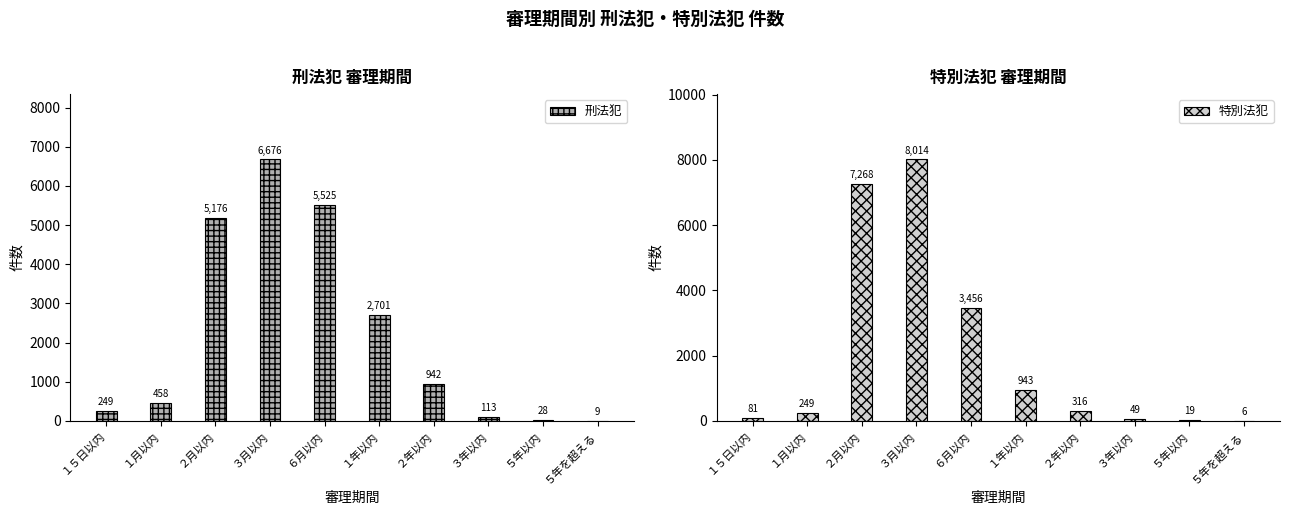

Which has a higher value, ３月以内 or ２年以内?

３月以内